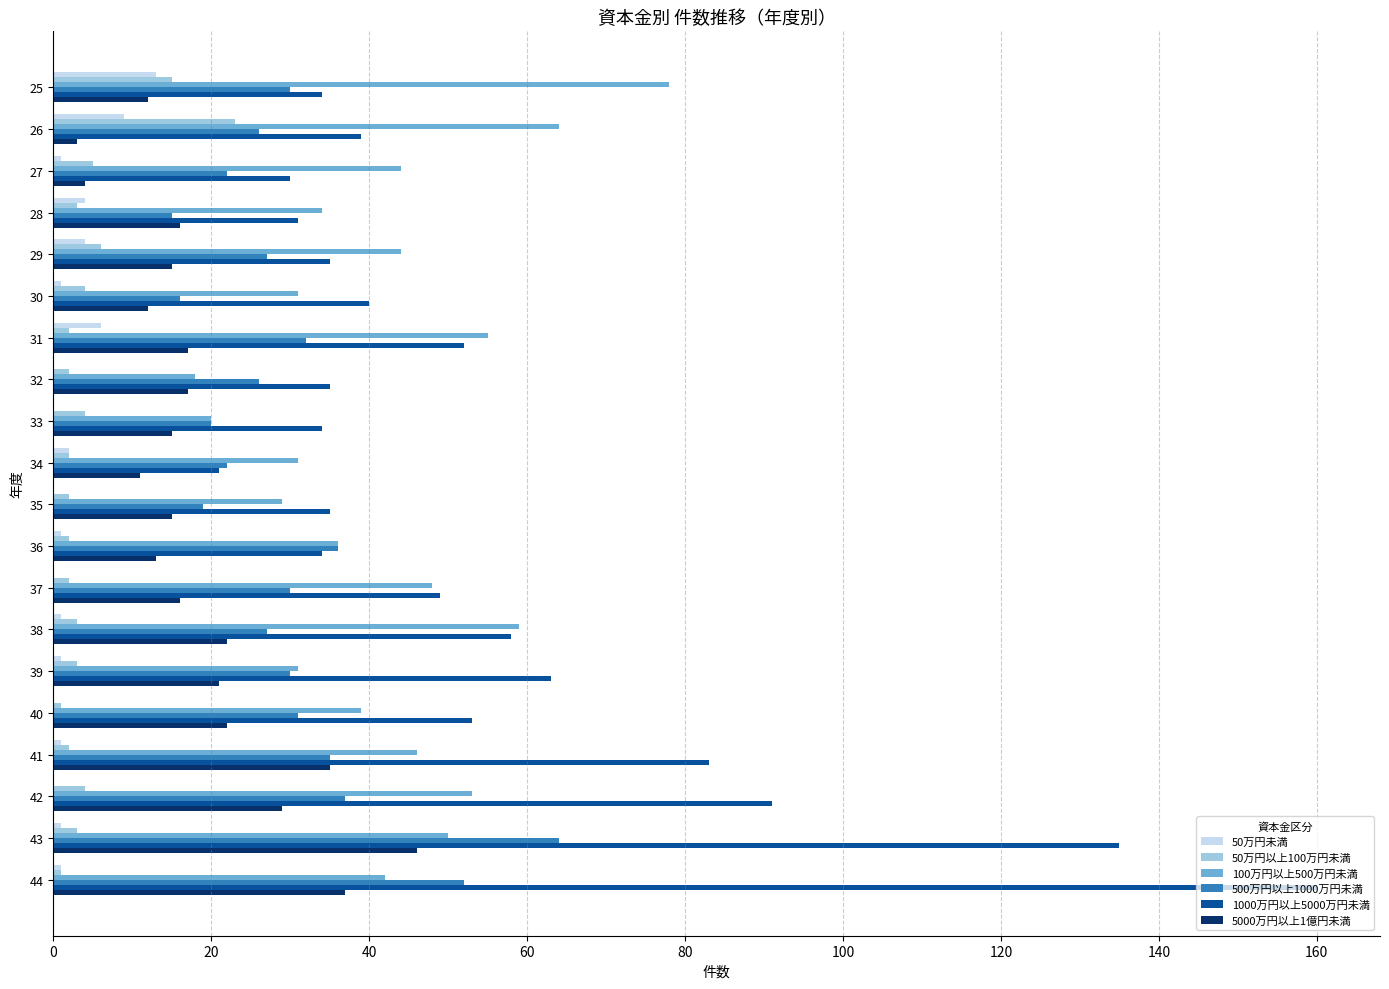

What are all the series names shown in the legend?

50万円未満, 50万円以上100万円未満, 100万円以上500万円未満, 500万円以上1000万円未満, 1000万円以上5000万円未満, 5000万円以上1億円未満